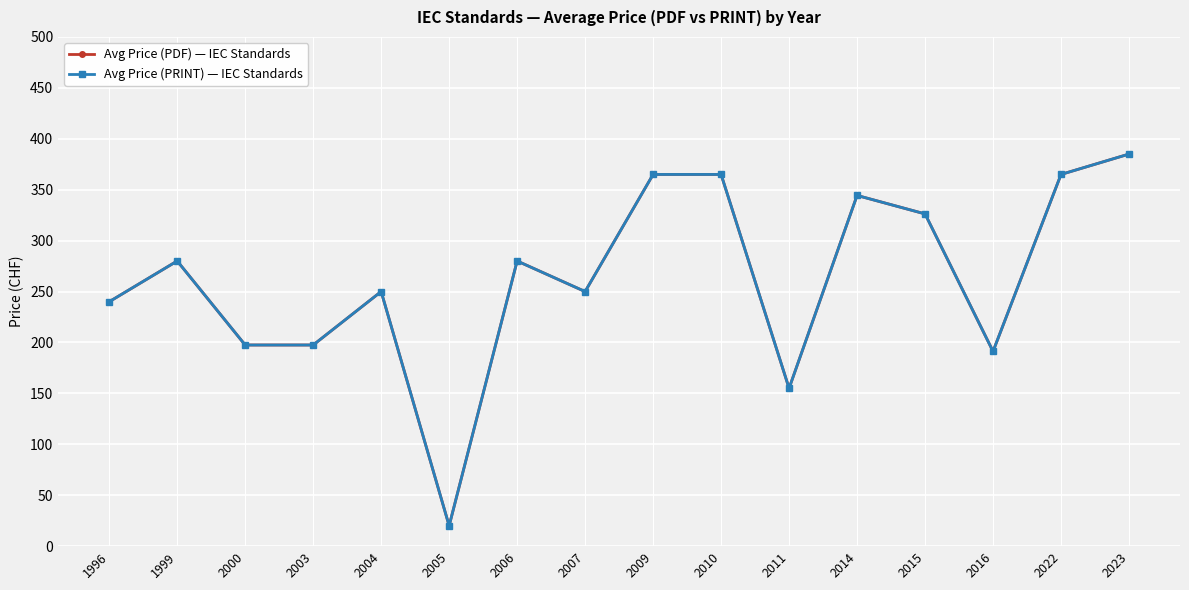

True or false: Avg Price (PRINT) — IEC Standards and Avg Price (PDF) — IEC Standards intersect in this chart.

False